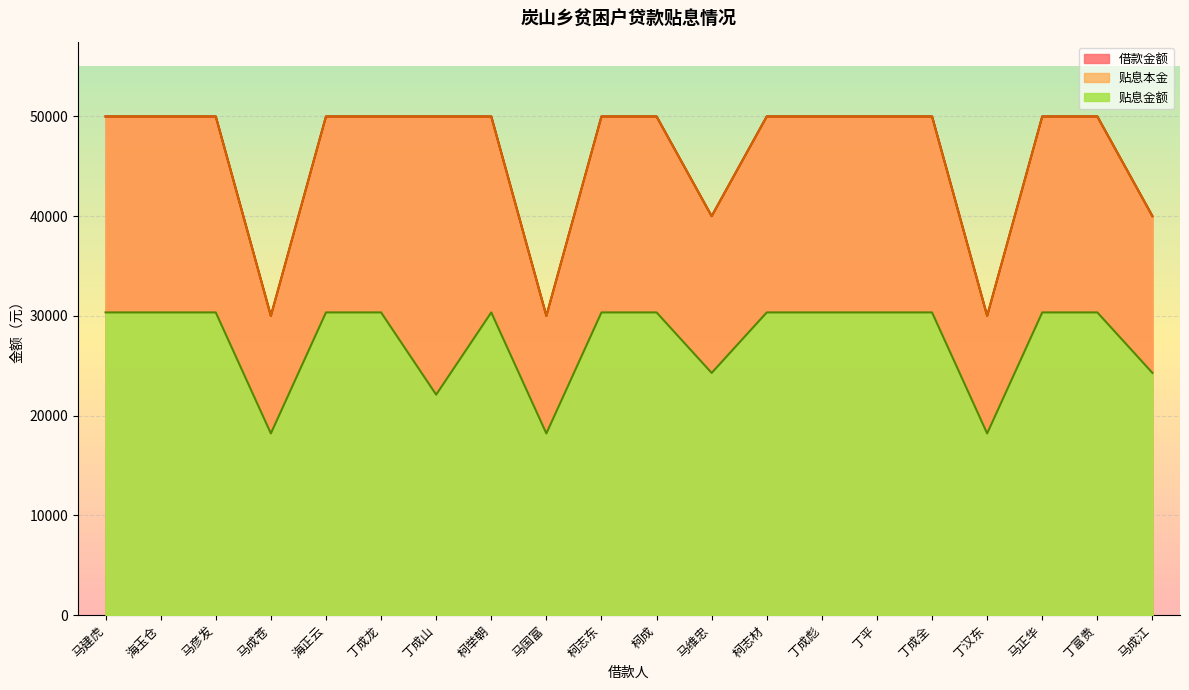

Rank the categories by 贴息金额 value from highest to lowest.

马建虎, 海玉仓, 马彦发, 海正云, 丁成龙, 柯举朝, 柯志东, 柯成, 柯志材, 丁成彪, 丁平, 丁成全, 马正华, 丁富贵, 马维忠, 马成江, 丁成山, 马成苍, 马国富, 丁汉东